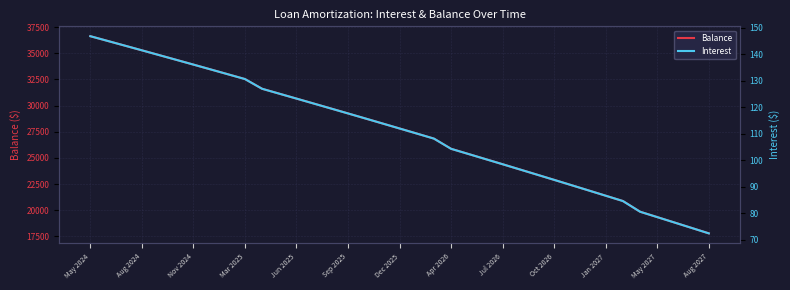

At 20, list the series in order from largest to smallest.

Balance, Interest